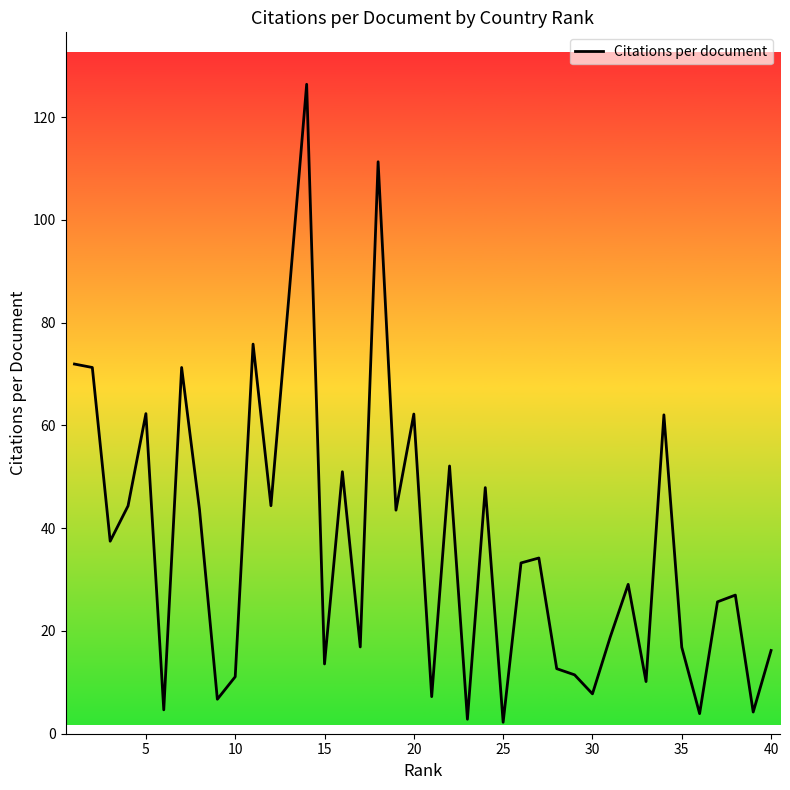

How many values are below 33?

20